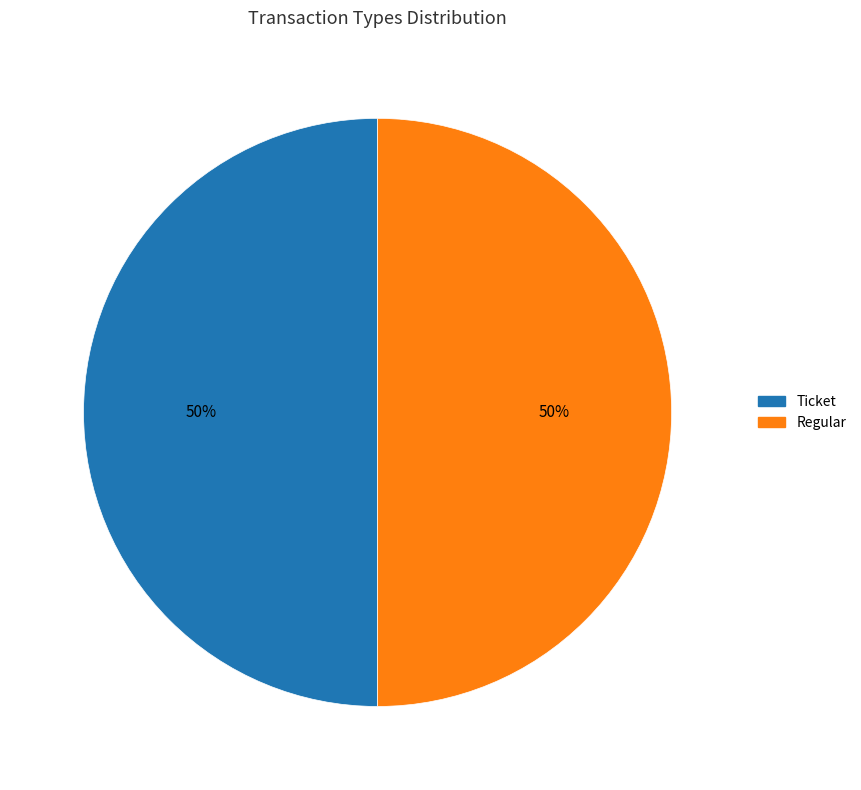

How many slices are in this pie chart?

2